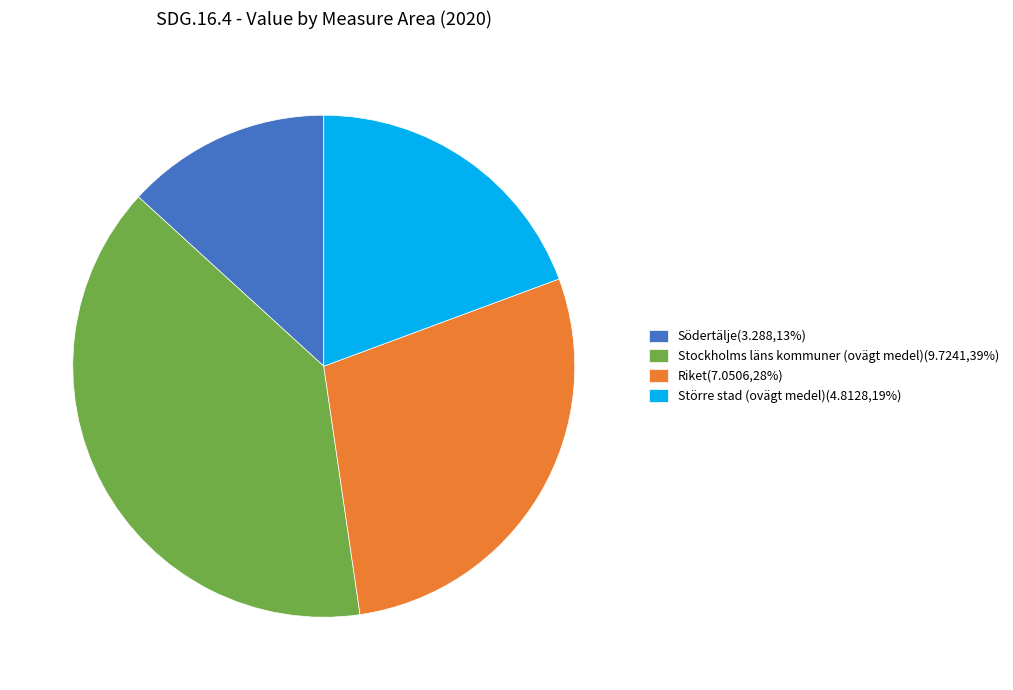

Which has a higher value, Större stad (ovägt medel)(4.8128,19%) or Södertälje(3.288,13%)?

Större stad (ovägt medel)(4.8128,19%)